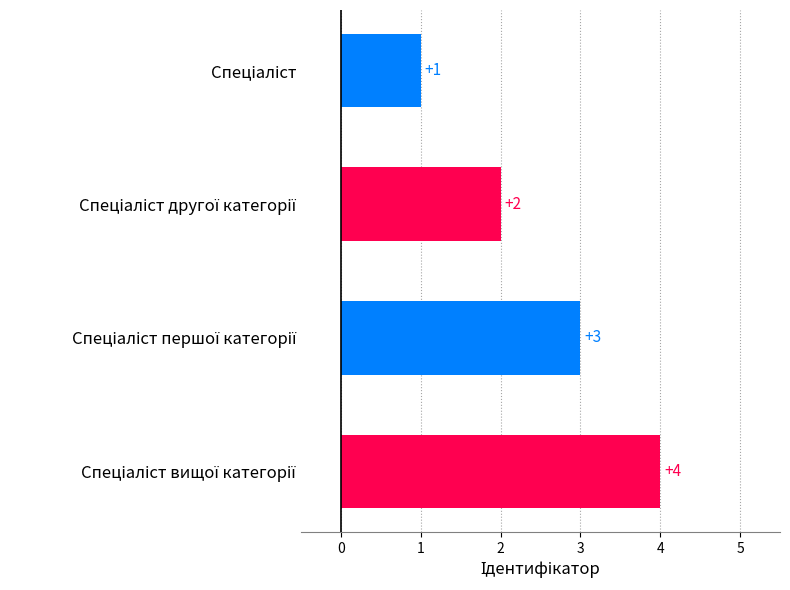

What is the greatest value displayed?

4